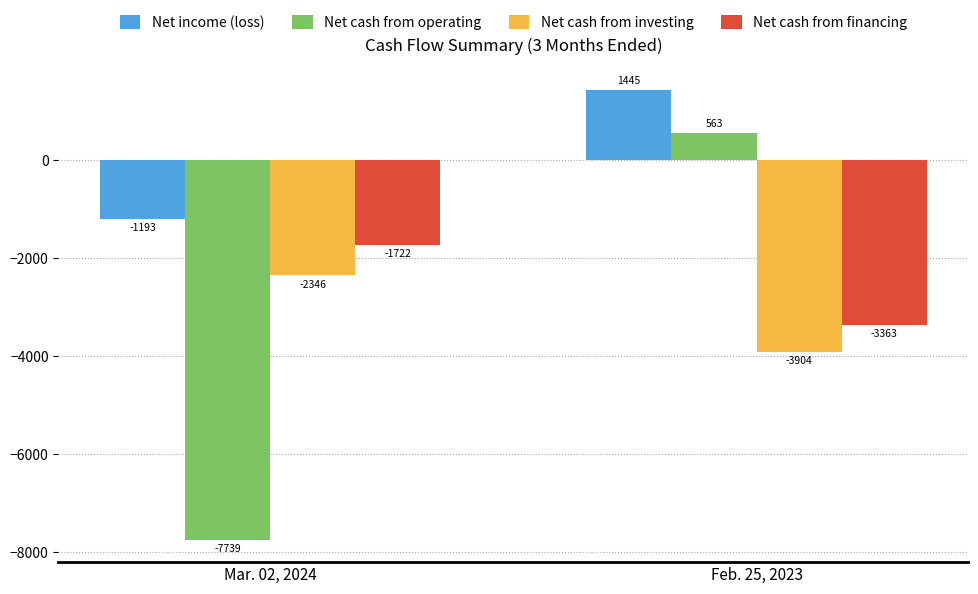

What are all the series names shown in the legend?

Net income (loss), Net cash from operating, Net cash from investing, Net cash from financing